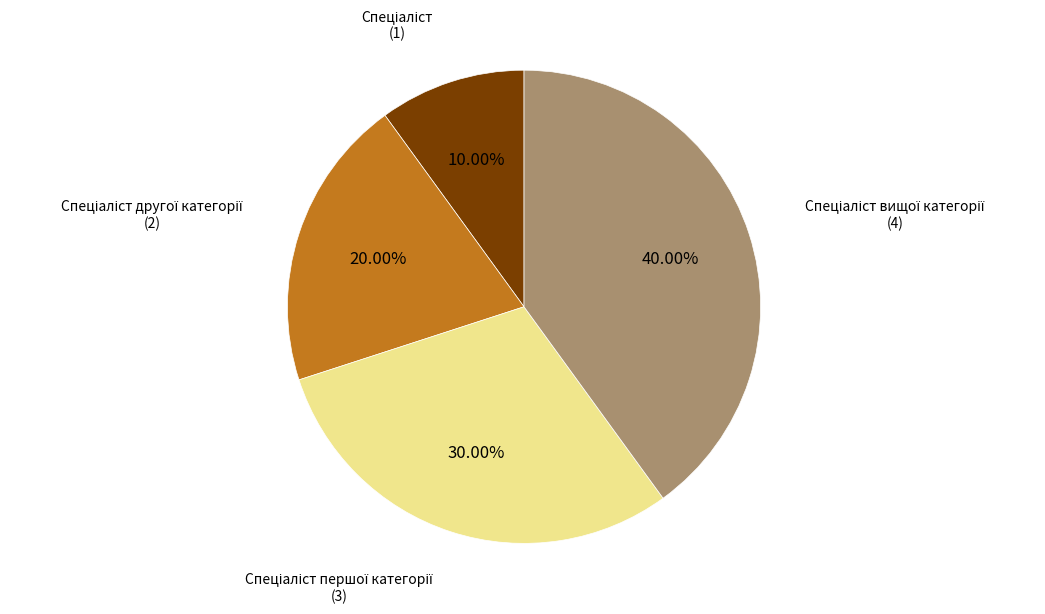

Is there a majority slice in this chart?

No